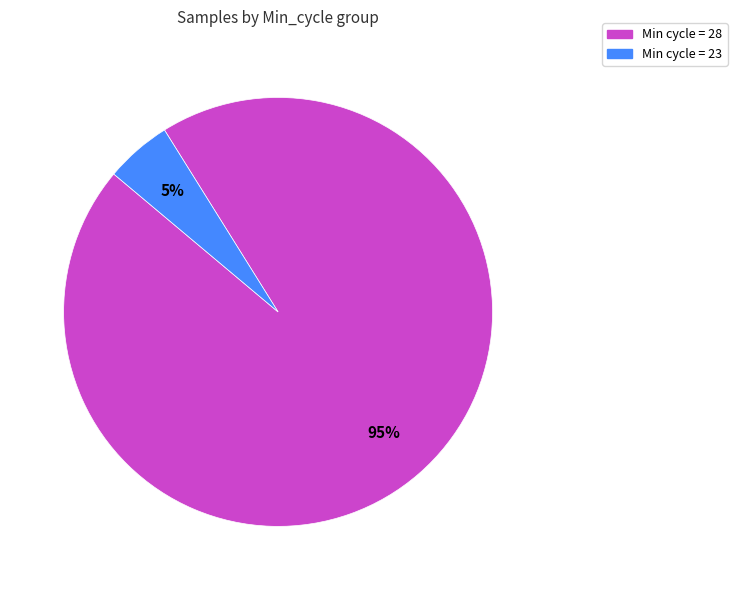

To the nearest percent, what is the difference between the largest and smallest slice percentages?

90%